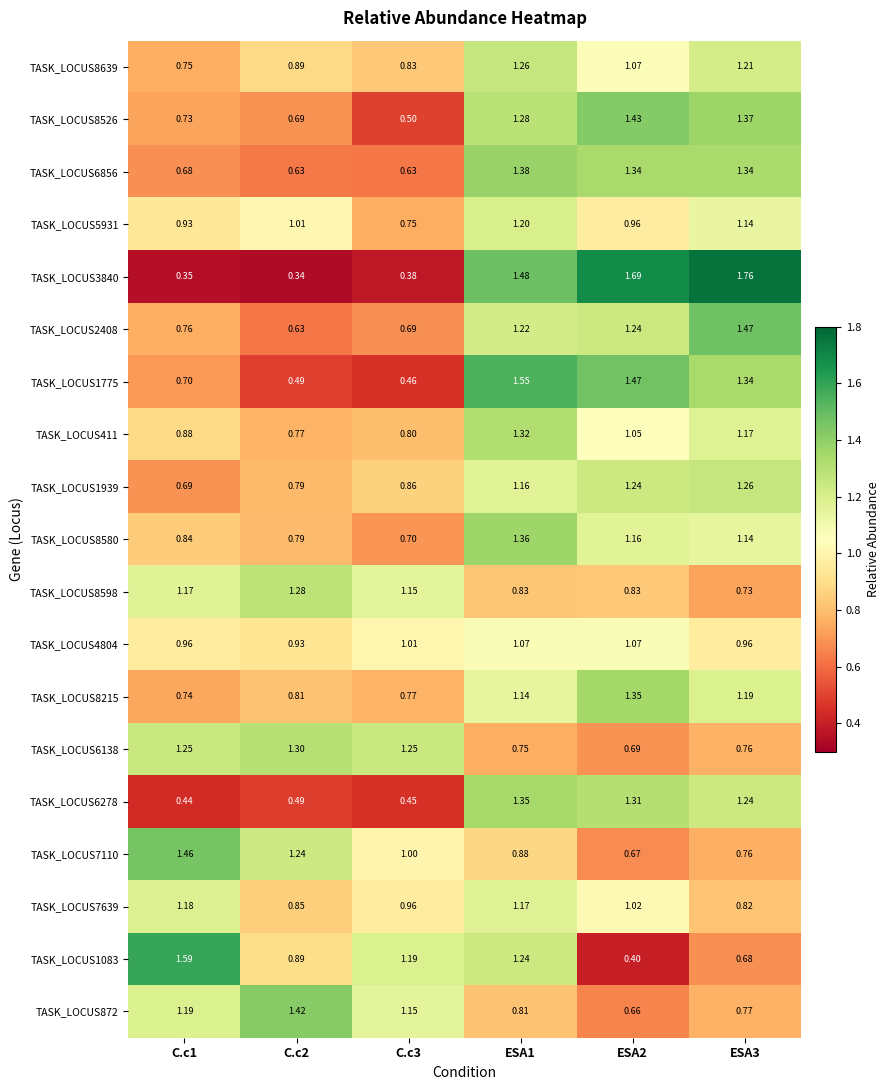

Is the value of TASK_LOCUS2408 at ESA2 greater than the value of TASK_LOCUS8215 at ESA2?

No